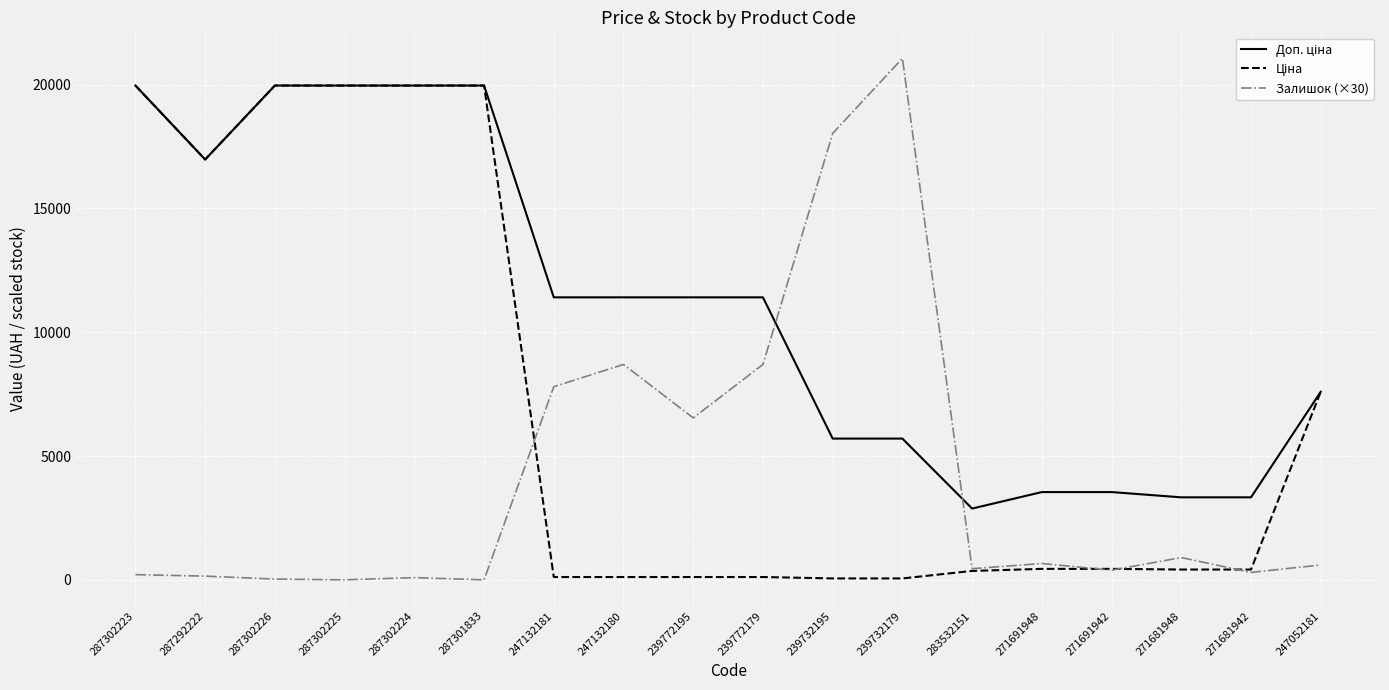

What is the greatest value displayed?

21060.0